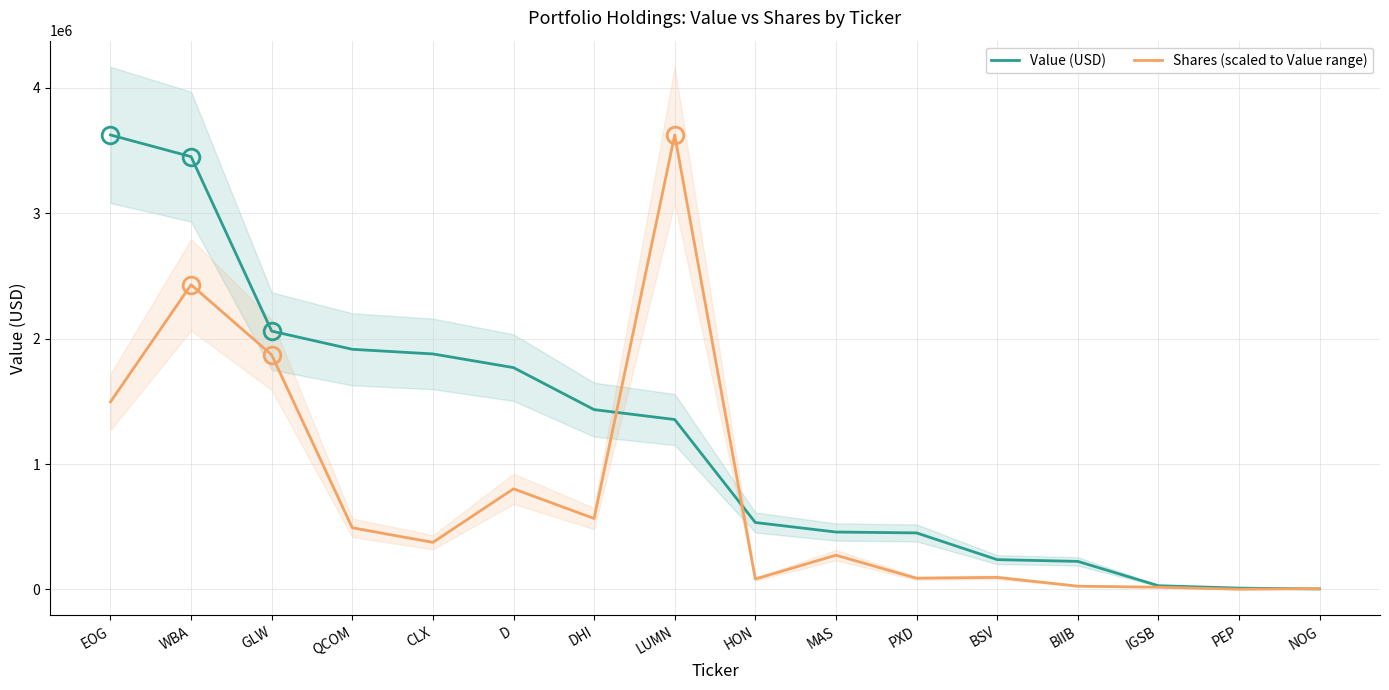

Which series changed the most between WBA and D?

Value (USD)